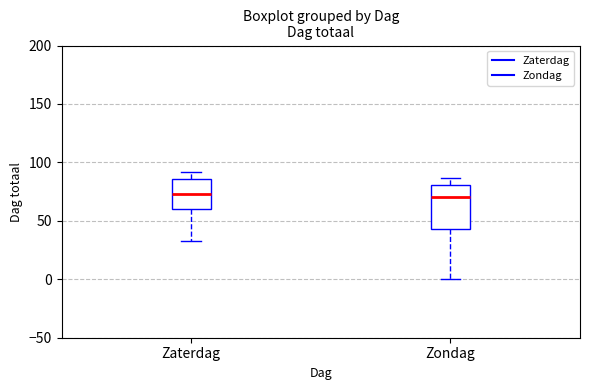

Which box is the tallest, from its lower edge to its upper edge?

Zondag